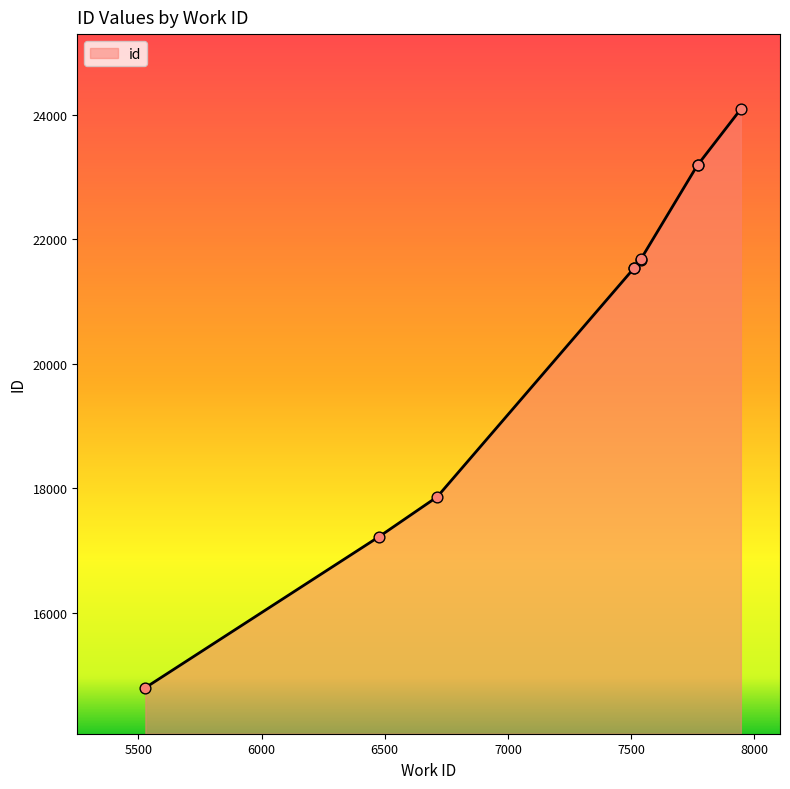

What is the change in value from 6477 to 7514?

+4325